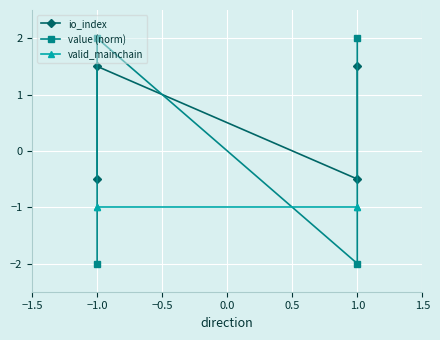

Reading left to right, list all the values displayed in this chart.

io_index: -0.5	1.5	-0.5	1.5
value (norm): -2.0	2.0	-2.0	2.0
valid_mainchain: -1.0	-1.0	-1.0	-1.0